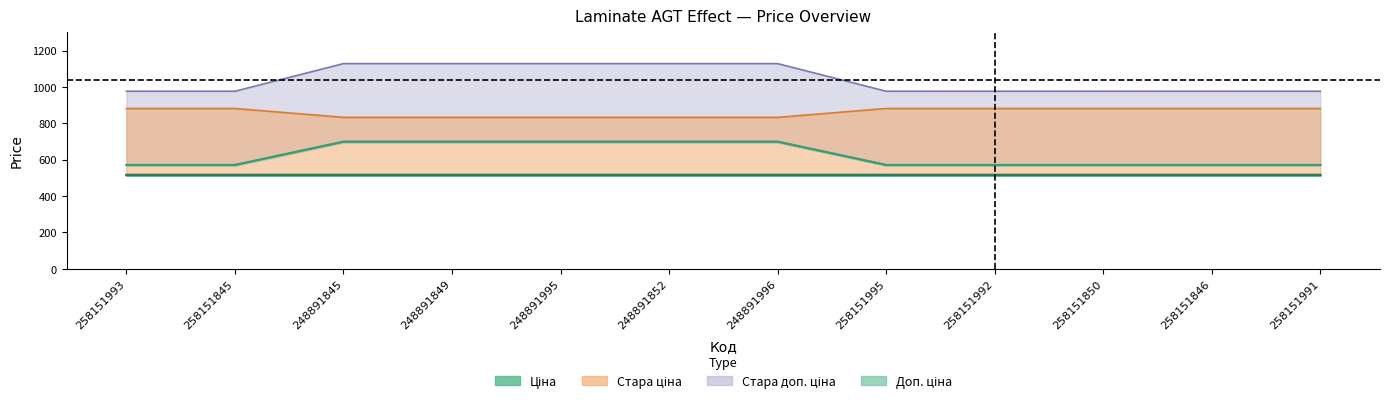

At which label does Ціна reach its minimum?

258151993